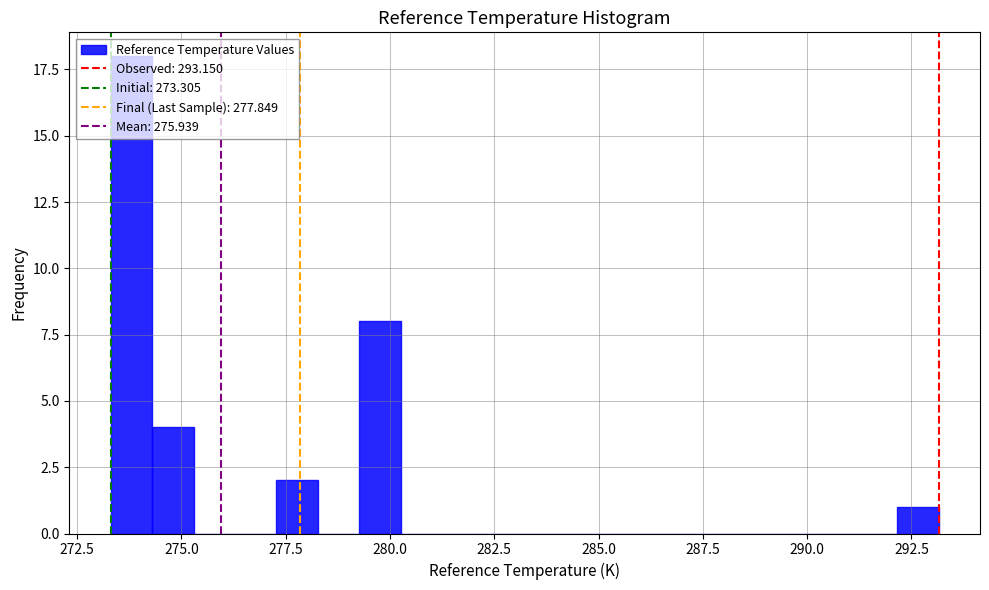

Read against the x-axis, roughly where is the centre of the tallest bar?

274.0